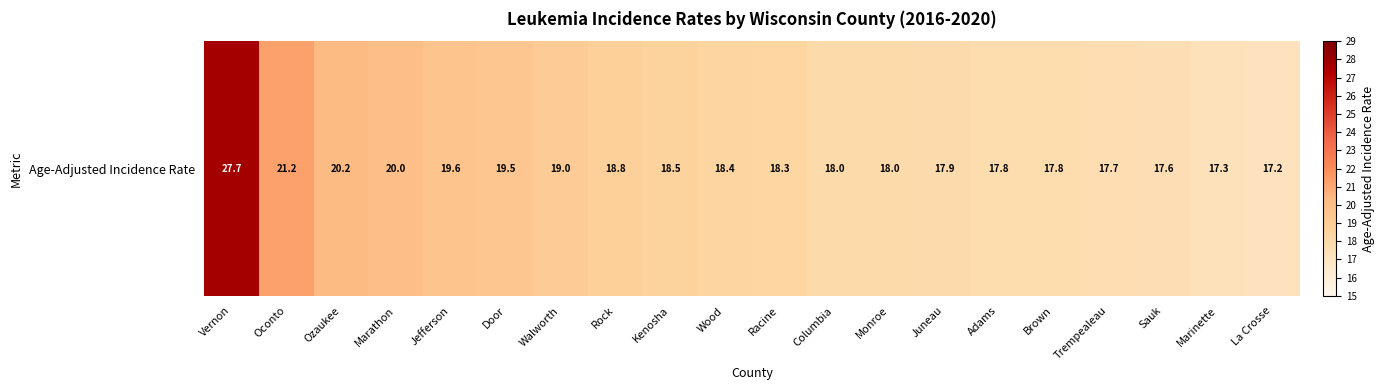

Rank the categories by value from lowest to highest.

La Crosse, Marinette, Sauk, Trempealeau, Adams, Brown, Juneau, Columbia, Monroe, Racine, Wood, Kenosha, Rock, Walworth, Door, Jefferson, Marathon, Ozaukee, Oconto, Vernon